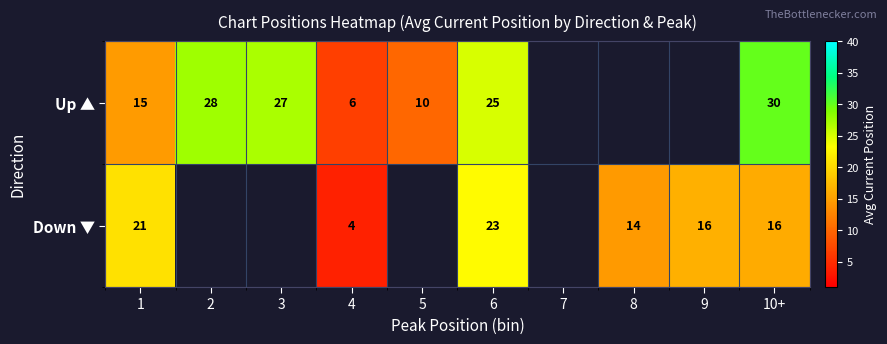

Rank the series at 10+ from lowest to highest value.

Down ▼, Up ▲